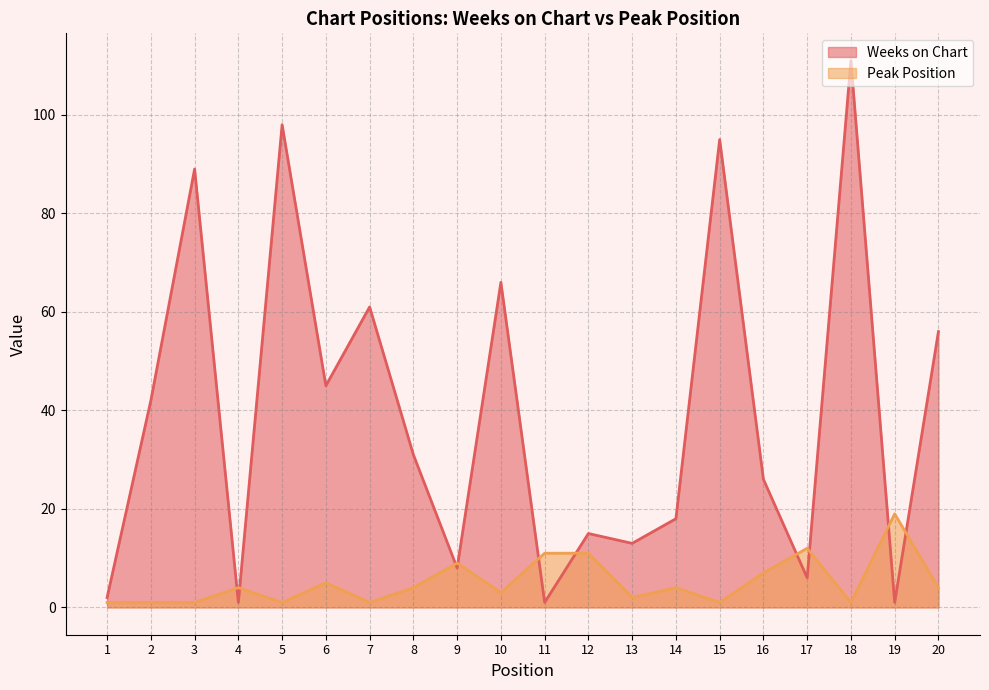

Reading left to right, what are all the values shown in this chart?

Weeks on Chart: 2	42	89	1	98	45	61	31	8	66	1	15	13	18	95	26	6	111	1	56
Peak Position: 1	1	1	4	1	5	1	4	9	3	11	11	2	4	1	7	12	1	19	4